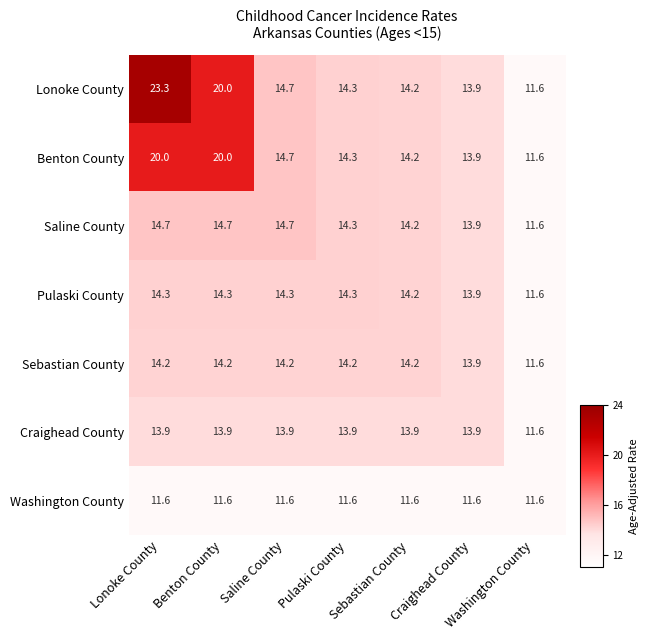

List the series in order of their peak value, lowest first.

Washington County, Craighead County, Sebastian County, Pulaski County, Saline County, Benton County, Lonoke County